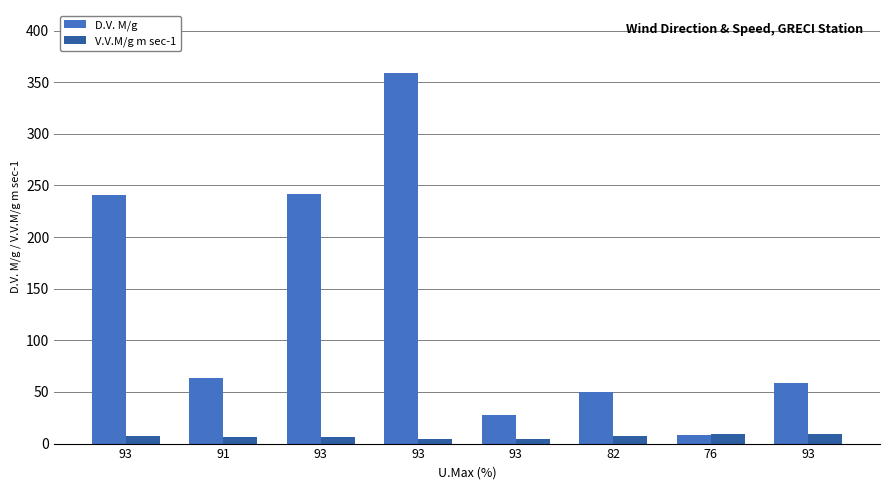

Rank the series by their maximum value, from lowest to highest.

V.V.M/g m sec-1, D.V. M/g